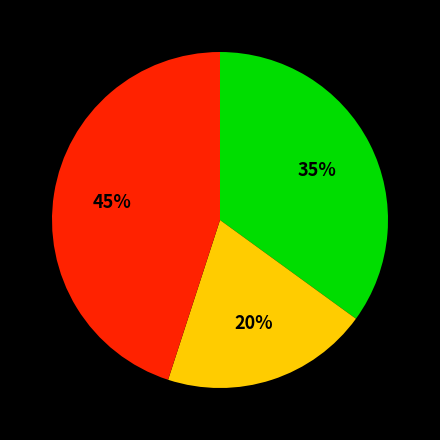

To the nearest percent, what is the average slice percentage?

33%